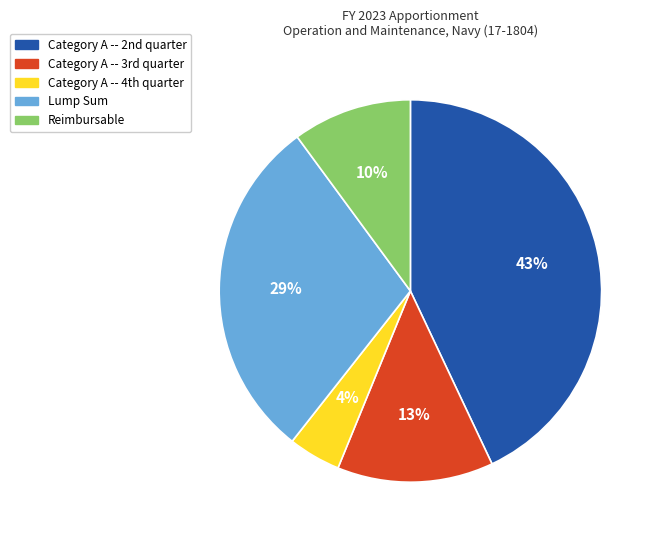

Rank the categories by value from lowest to highest.

Category A -- 4th quarter, Reimbursable, Category A -- 3rd quarter, Lump Sum, Category A -- 2nd quarter